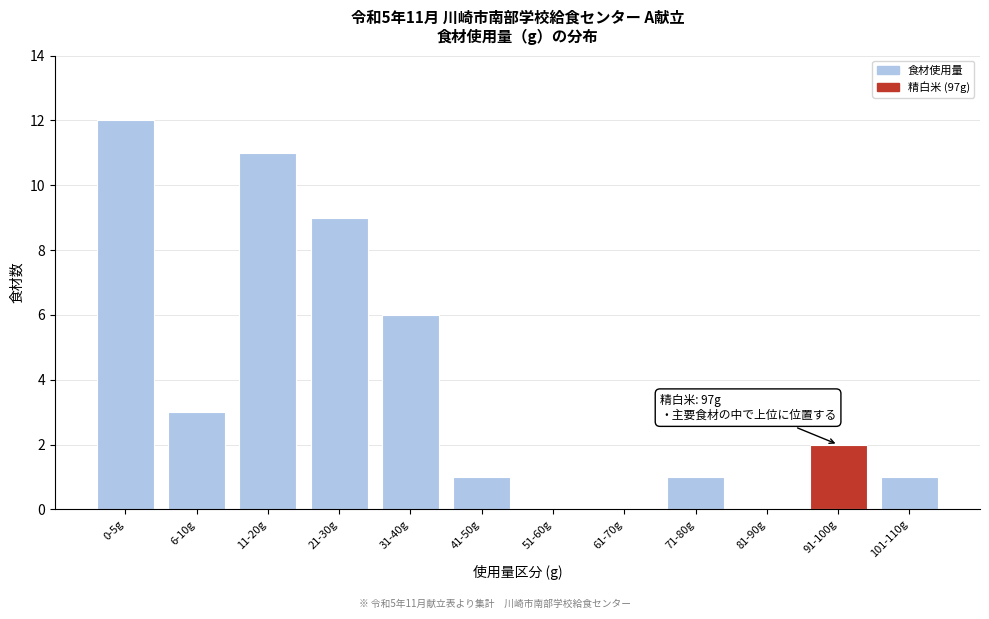

Reading left to right, what are all the values shown in this chart?

0-5g=12	6-10g=3	11-20g=11	21-30g=9	31-40g=6	41-50g=1	51-60g=0	61-70g=0	71-80g=1	81-90g=0	91-100g=2	101-110g=1